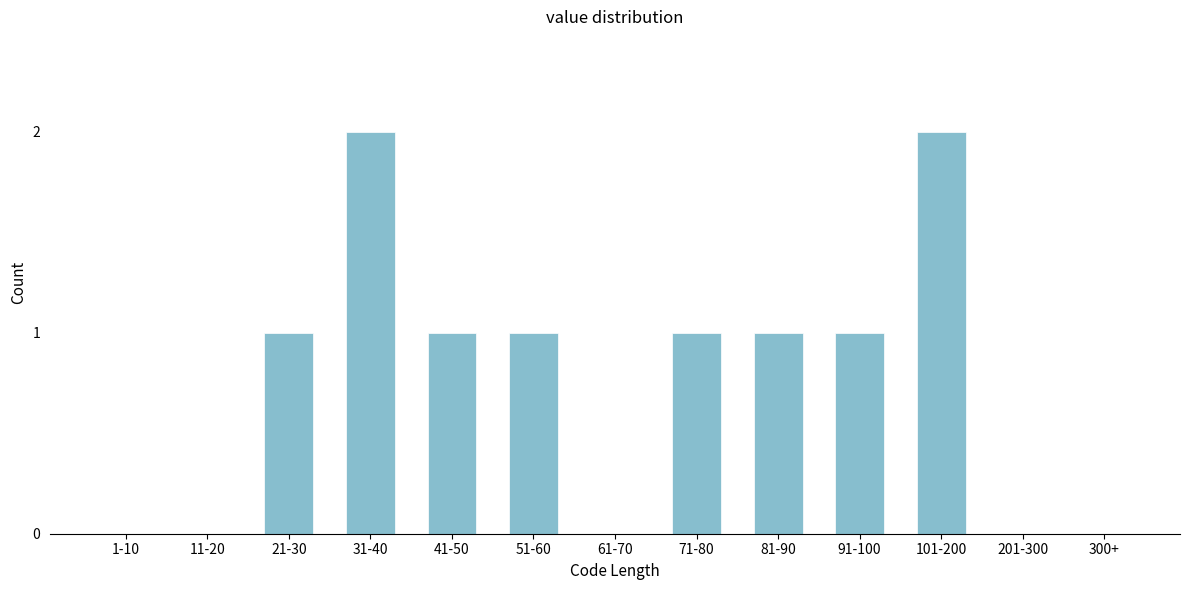

Reading left to right, extract all data points from this chart.

1-10=0	11-20=0	21-30=1	31-40=2	41-50=1	51-60=1	61-70=0	71-80=1	81-90=1	91-100=1	101-200=2	201-300=0	300+=0